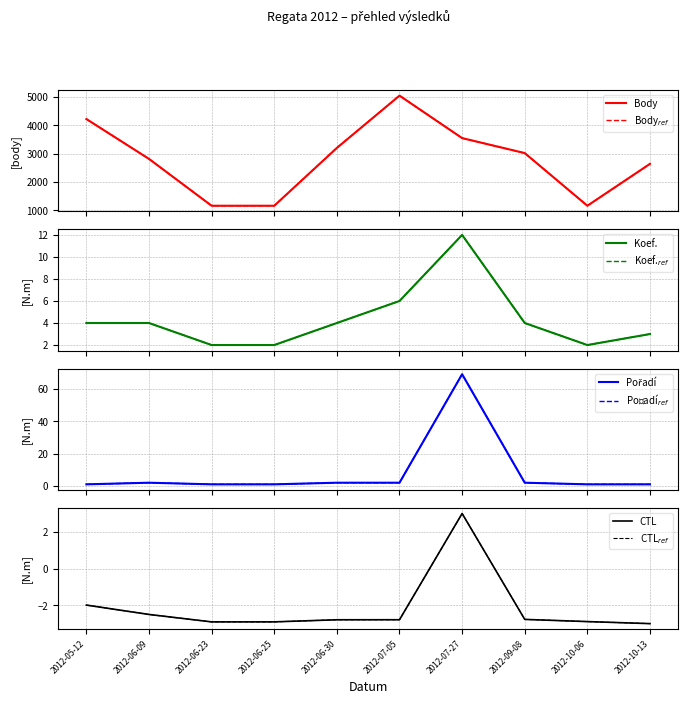

Which category has the lowest value across all series?

2012-10-13